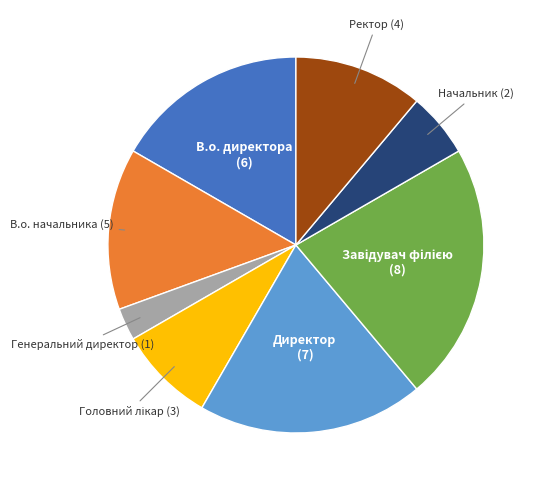

Does any single category account for the majority?

No